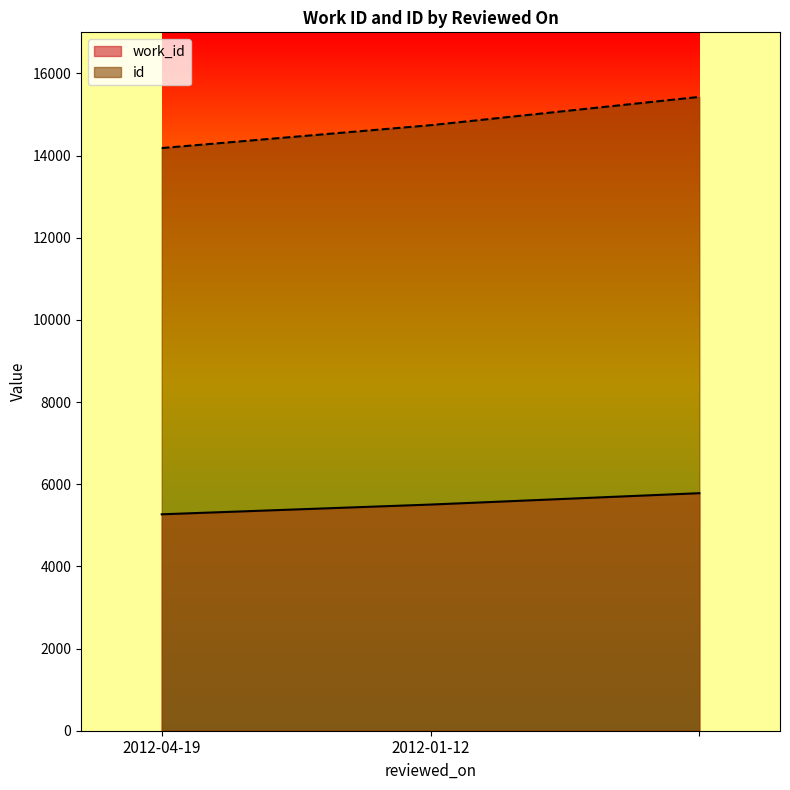

What value does the work_id series have at , to the nearest 10?

5780